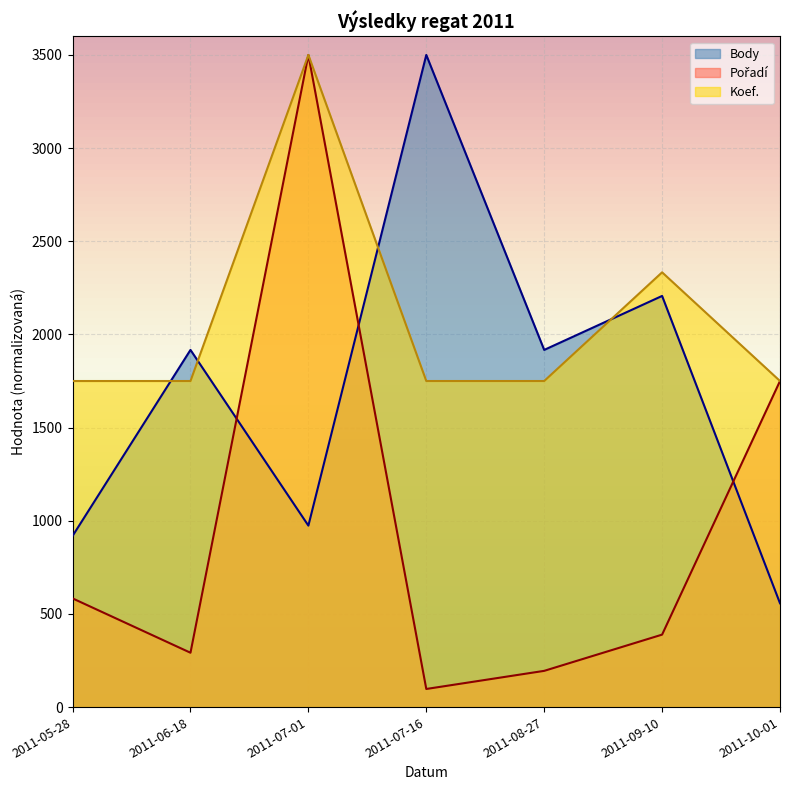

What is the difference between the maximum and minimum values in the Body series?

2942.8